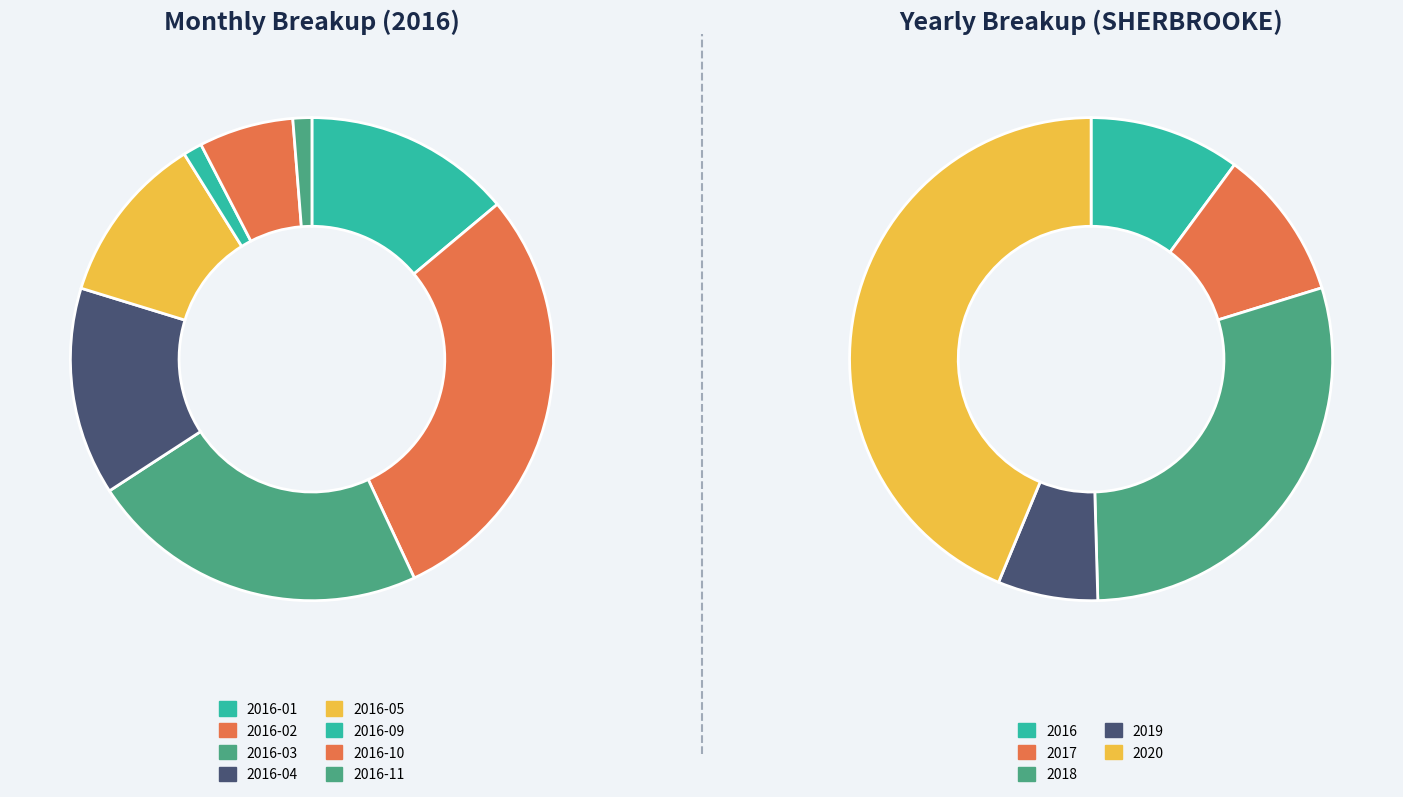

Does 2016-06 account for over 50% of the chart?

No